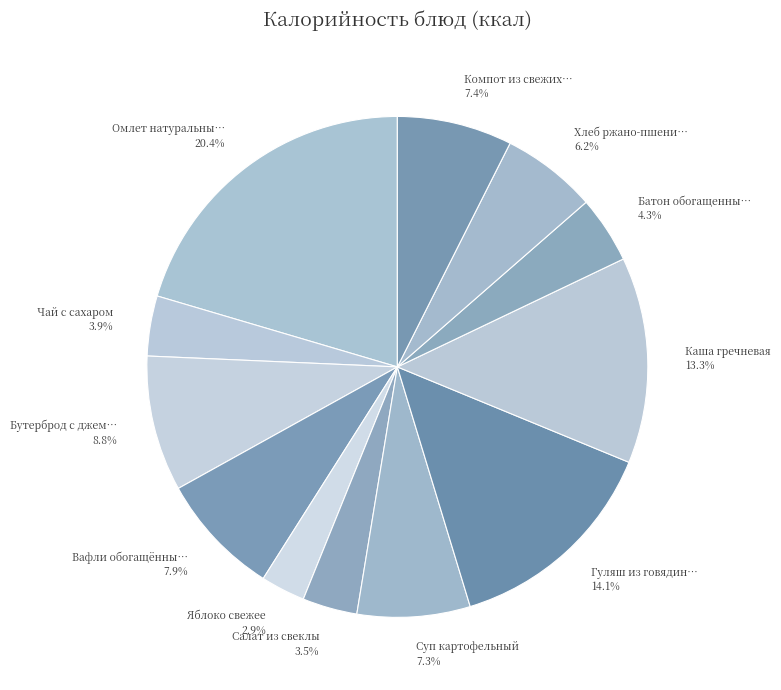

How many slices are in this pie chart?

12